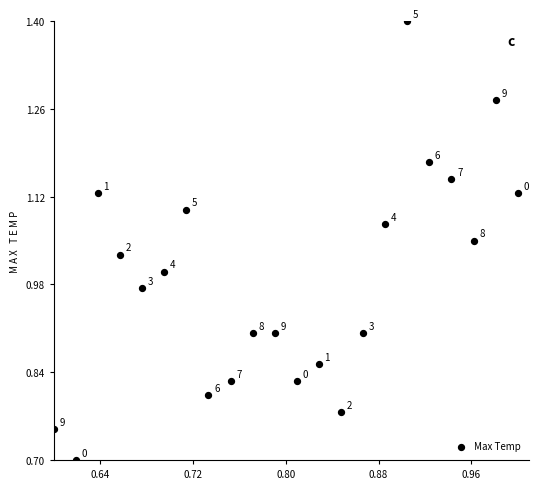

What is the range of X values (max minus min)?

0.4